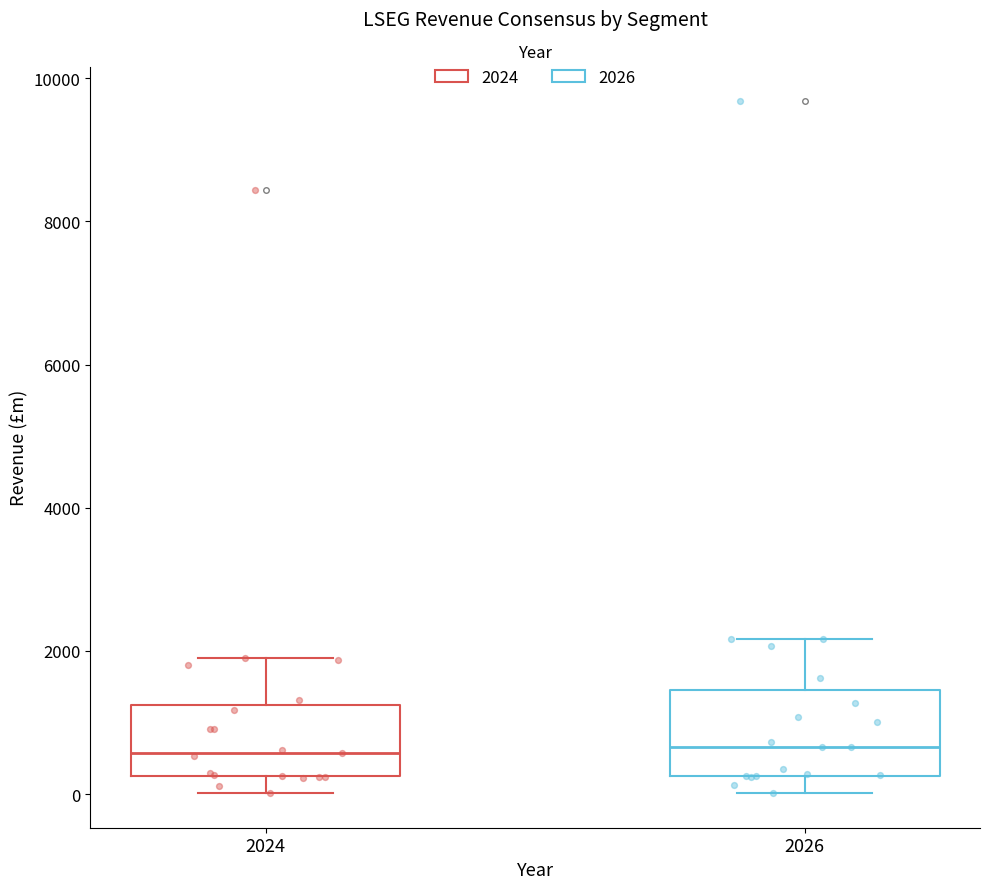

Where does the lower whisker of the box at x = 2024 end on the y-axis? The values are not printed on the chart, so give them approximately, as read against the axis.

0